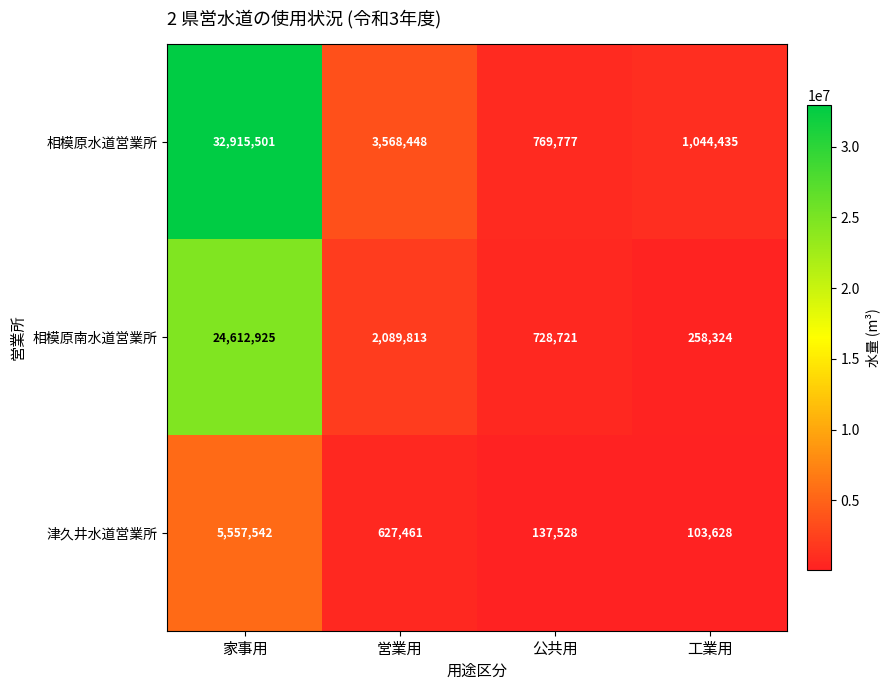

The 相模原水道営業所 series shows 32915501 at 家事用. True or false?

True